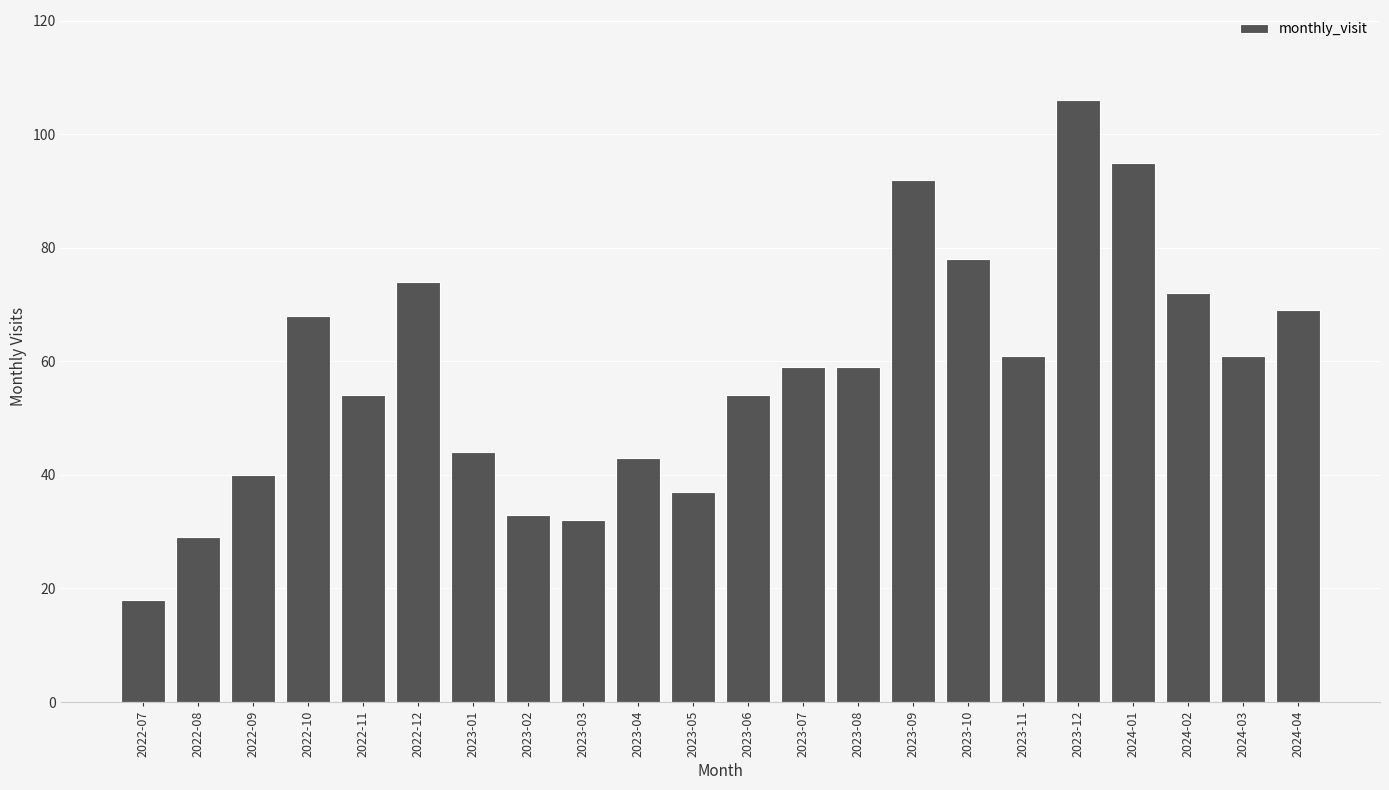

Reading right to left, list all the values displayed in this chart.

69	61	72	95	106	61	78	92	59	59	54	37	43	32	33	44	74	54	68	40	29	18